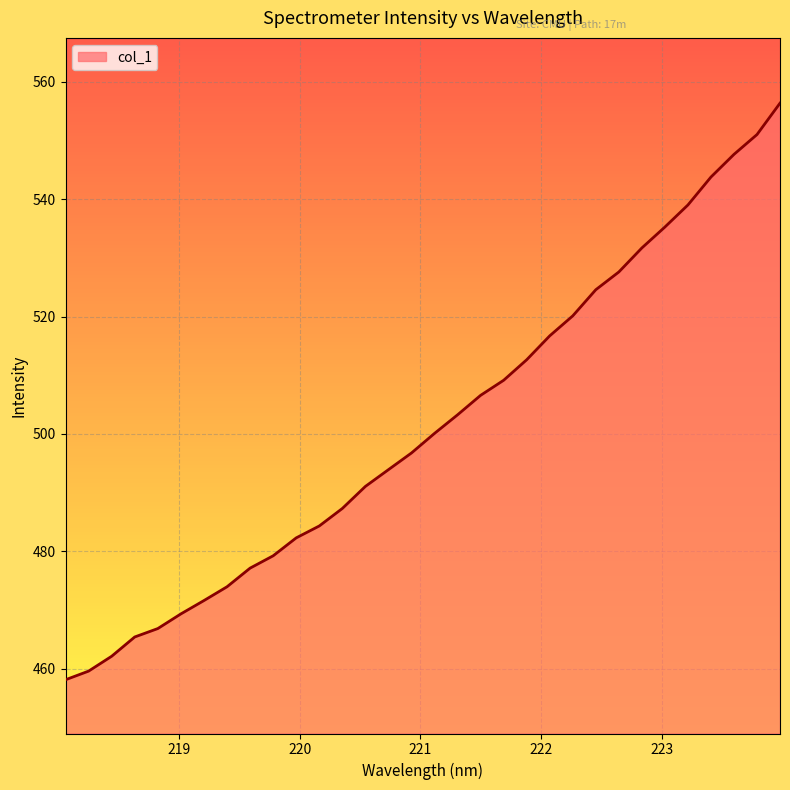

What is the difference between the maximum and minimum values?

98.3